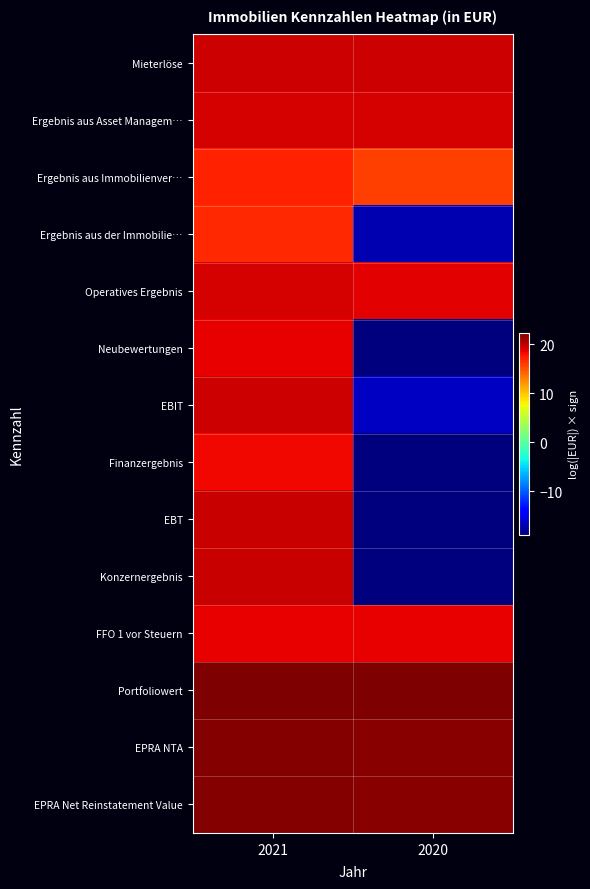

At which category is the sum across all series the highest?

2021